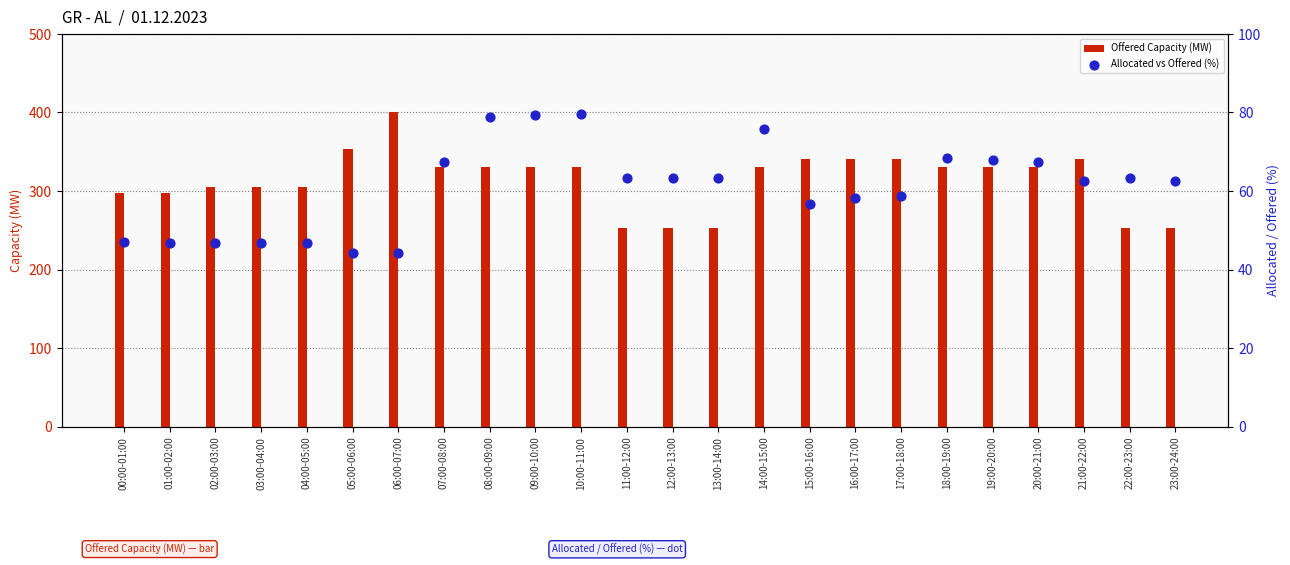

What are all the series names shown in the legend?

Offered Capacity (MW), Allocated vs Offered (%)